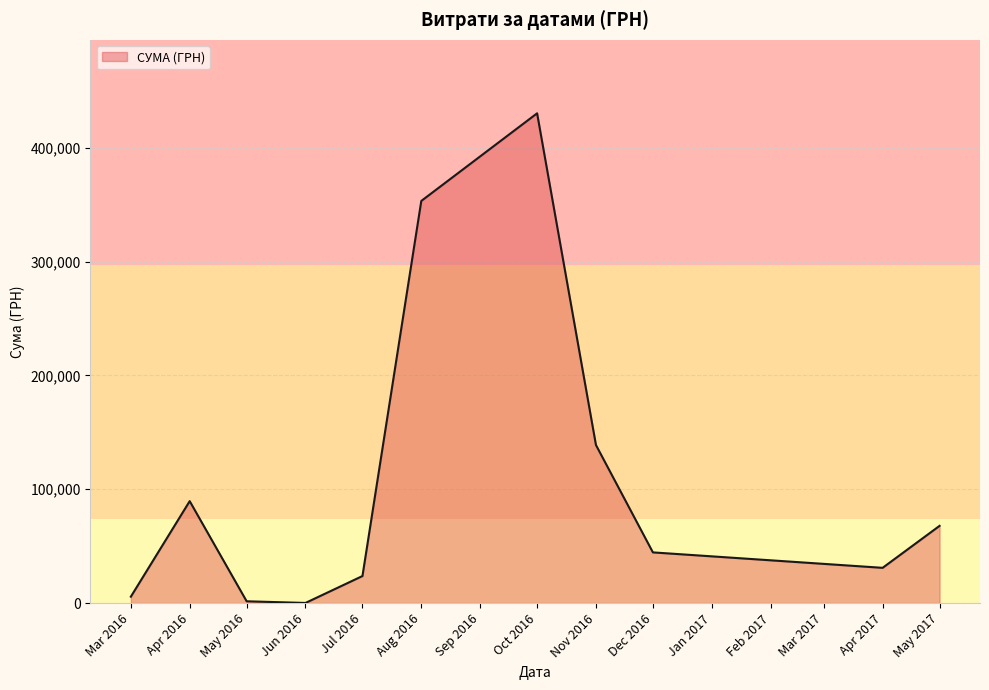

Which label corresponds to the largest value in the chart?

Oct 2016